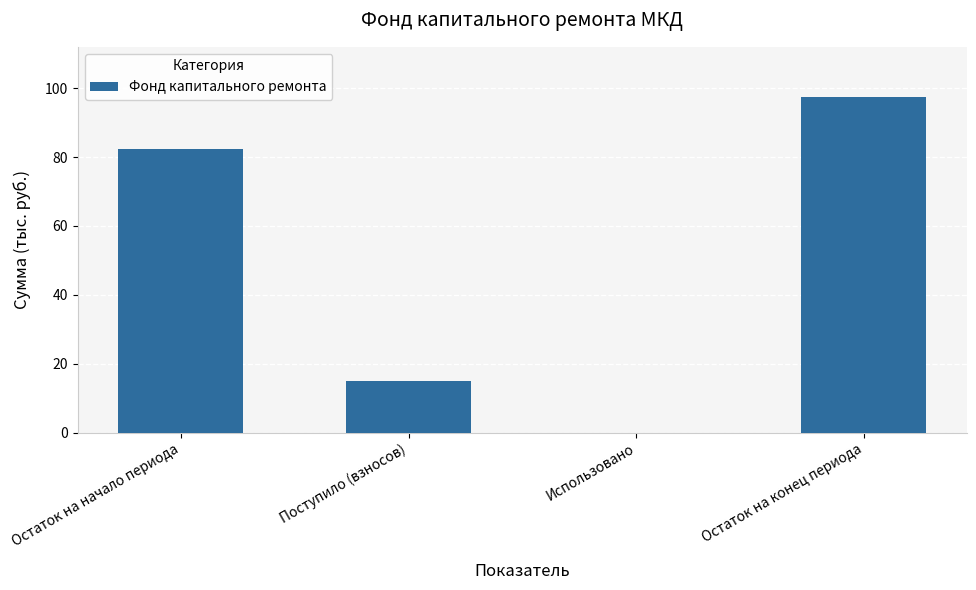

What is the change in value from Поступило (взносов) to Использовано?

-14.9